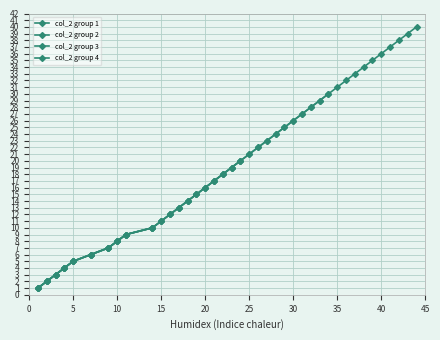

What is the difference between the maximum and minimum values?

39